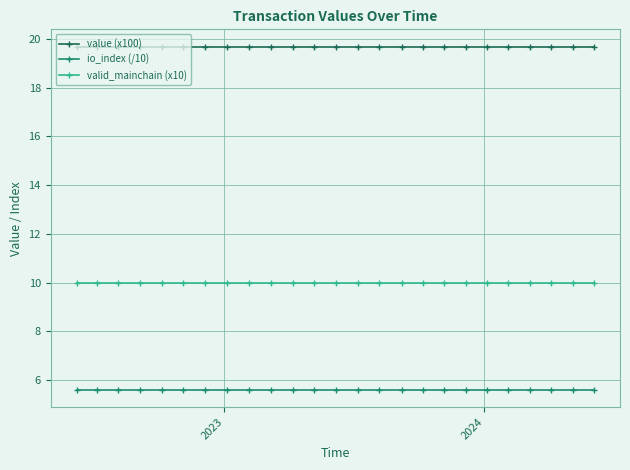

How many distinct data groups are displayed?

3